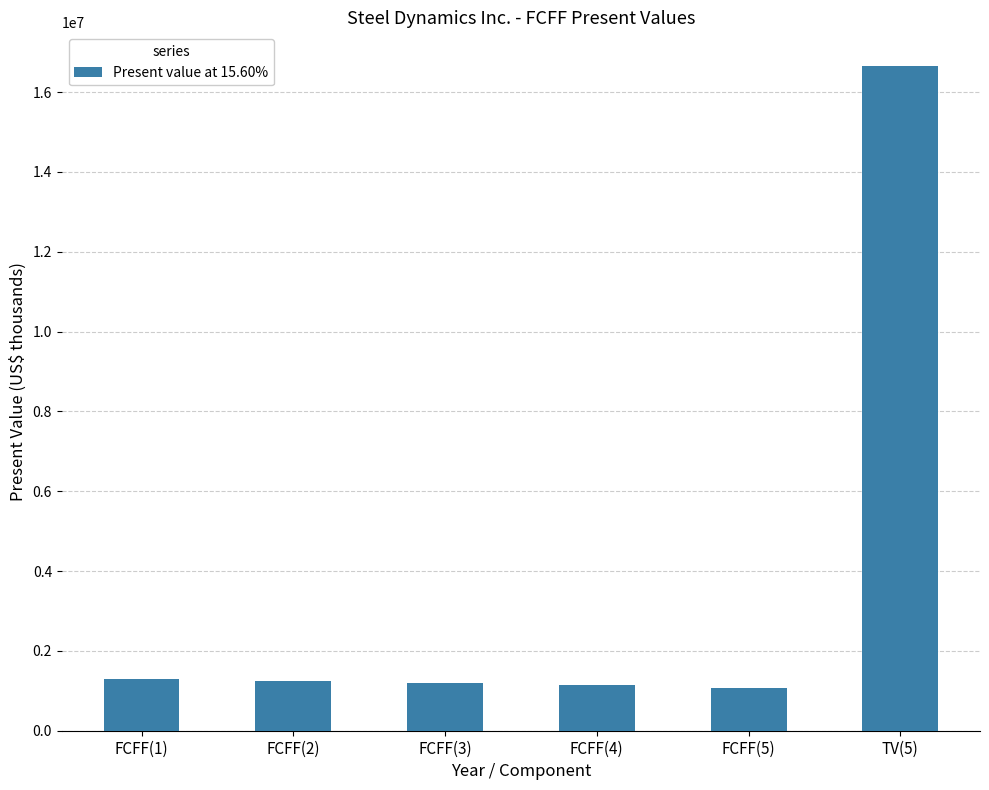

Approximately how many times larger is the value at FCFF(4) compared to FCFF(3)?

0.9